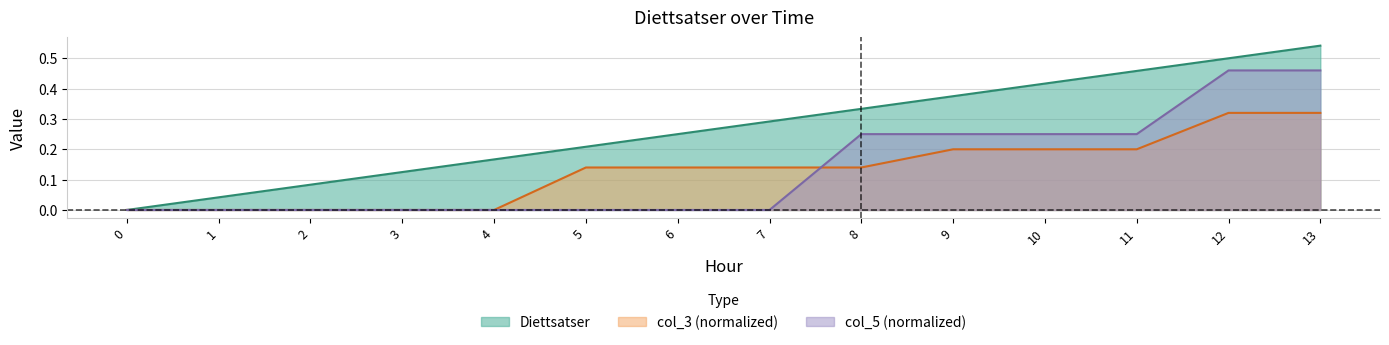

True or false: Diettsatser has more than 1 points higher than both neighbors.

False